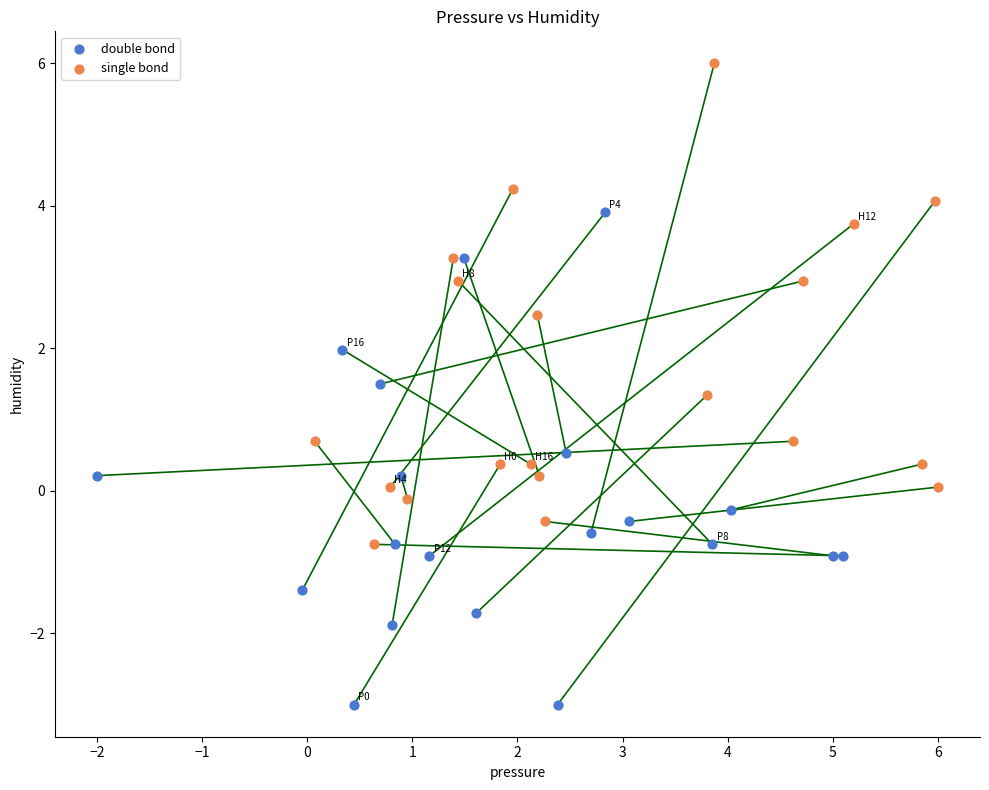

Which series reaches the minimum Y coordinate?

double bond